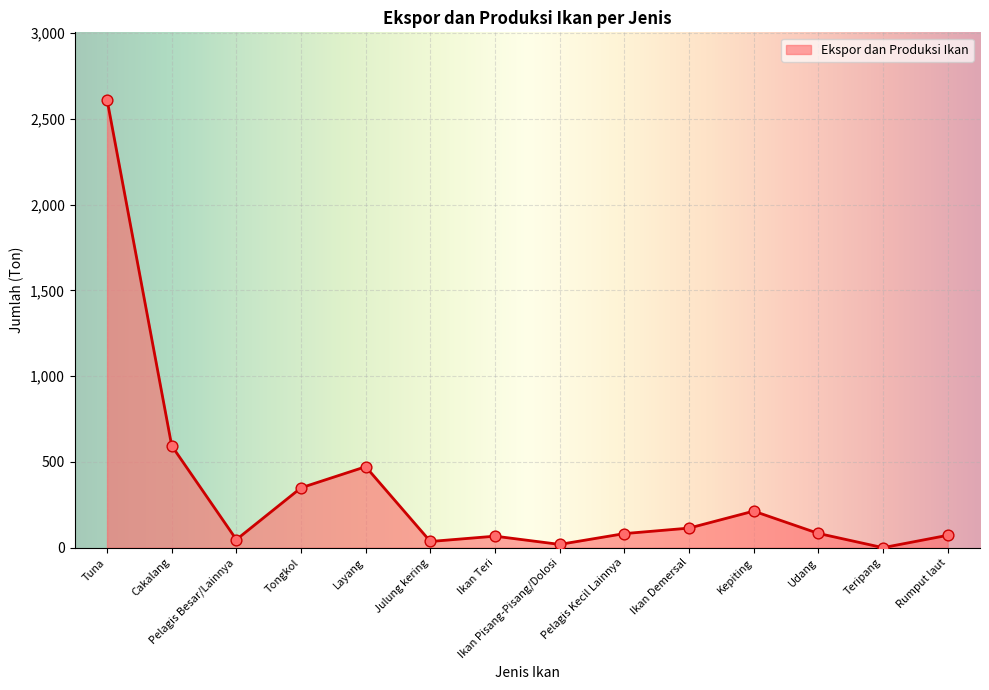

What is the change in value from Ikan Teri to Udang?

+16